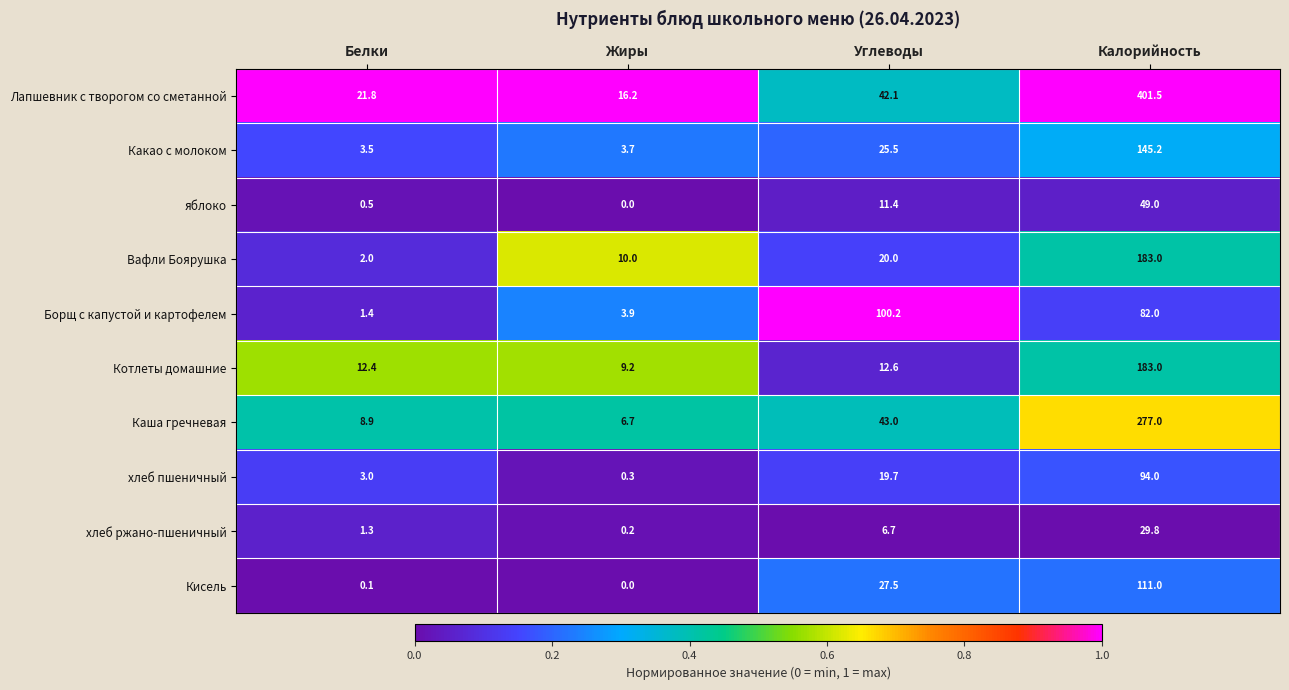

What is the total value across all series at Жиры?

50.2